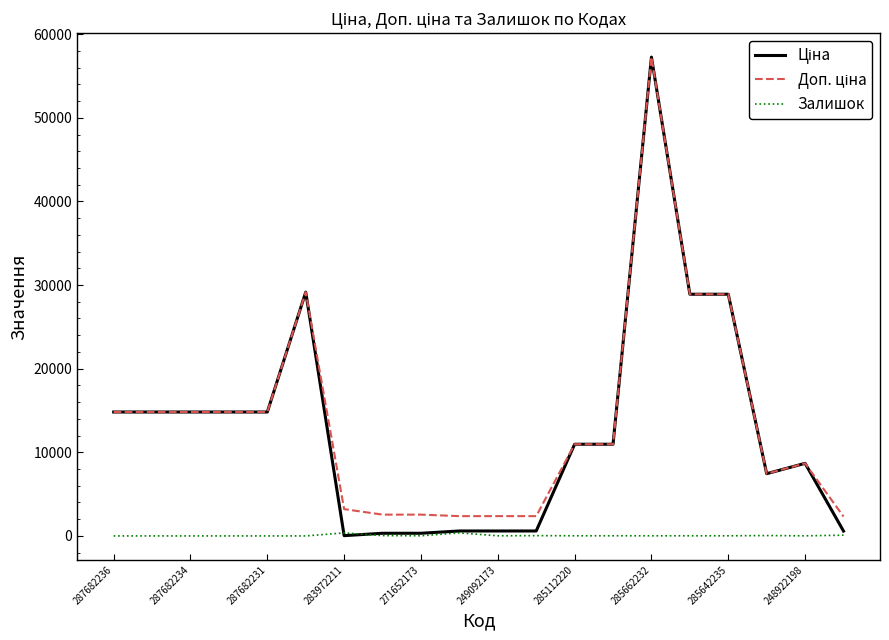

What is the maximum value shown in the chart?

57258.0